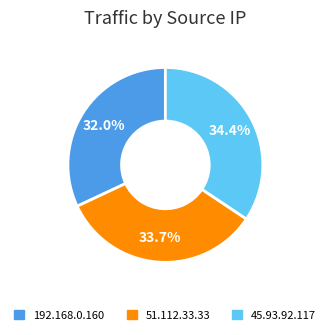

How many slices are in this pie chart?

3